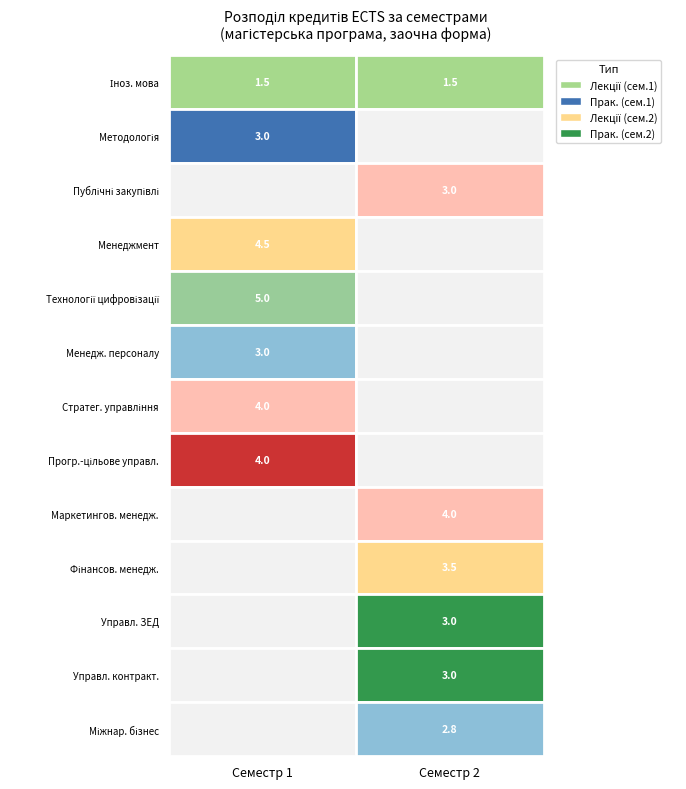

What is the maximum value shown in the chart?

5.0